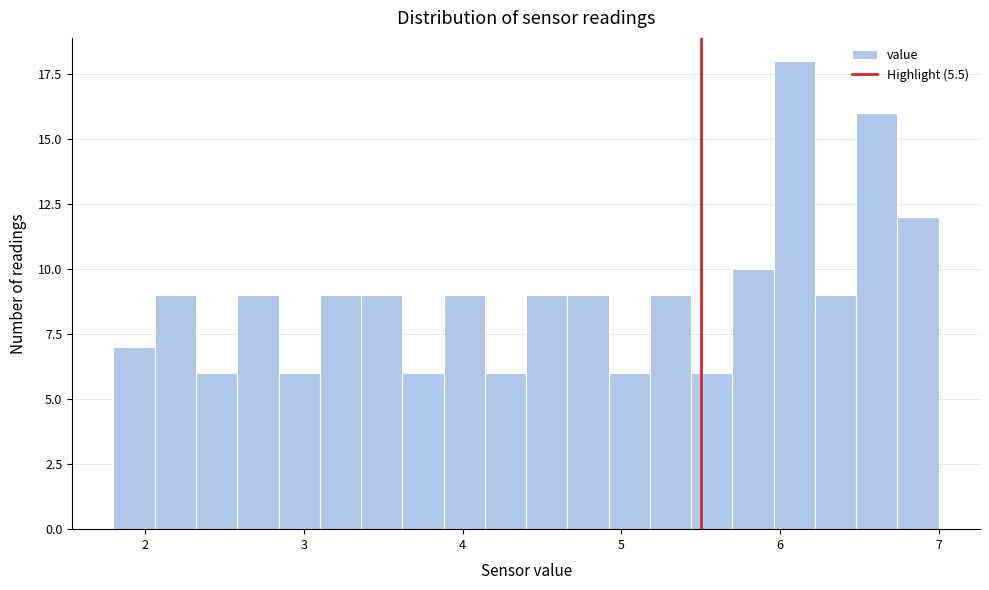

Read against the x-axis, roughly where is the centre of the tallest bar?

6.1